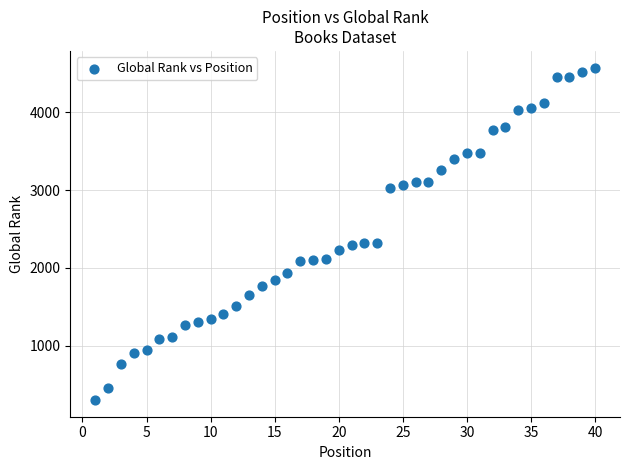

What is the range of X values (max minus min)?

39